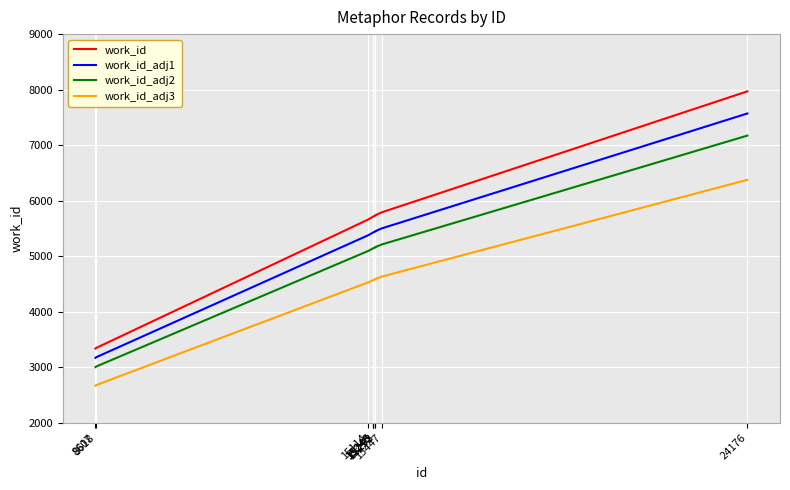

At which label is work_id closest to 5652?

15114